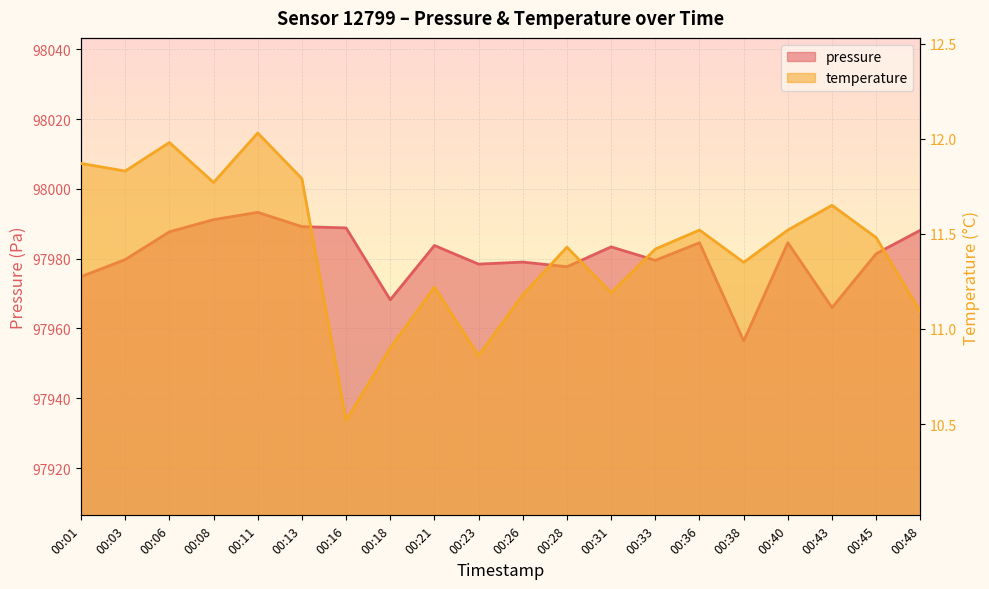

What is the highest value of the temperature series?

12.0